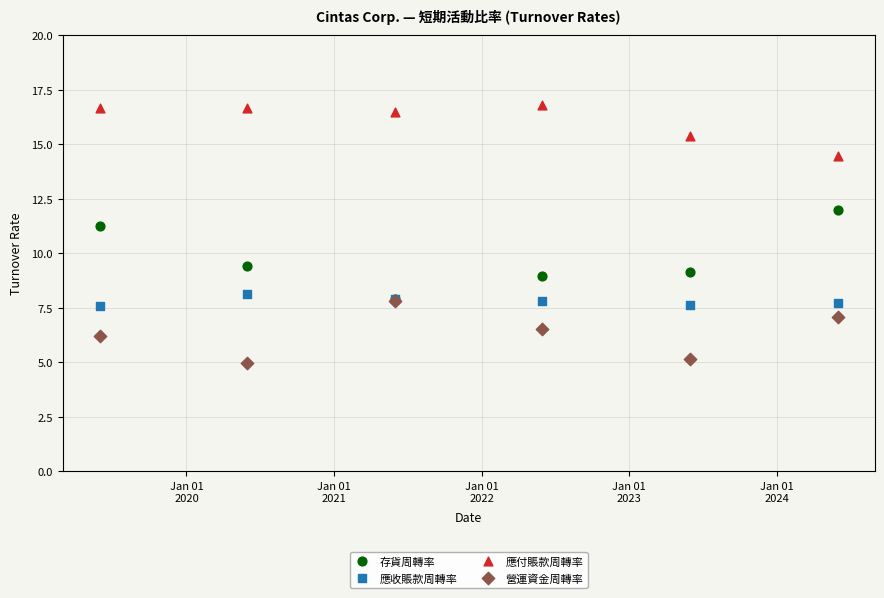

Which series contains the lowest Y value?

營運資金周轉率